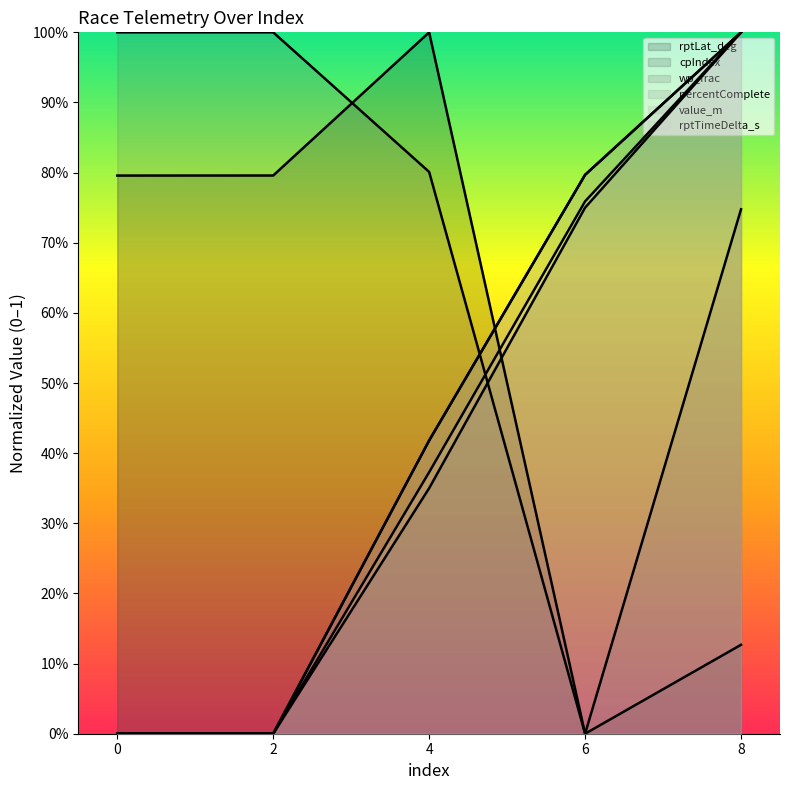

Is it true that wp_frac equals 1.0 at 0?

True